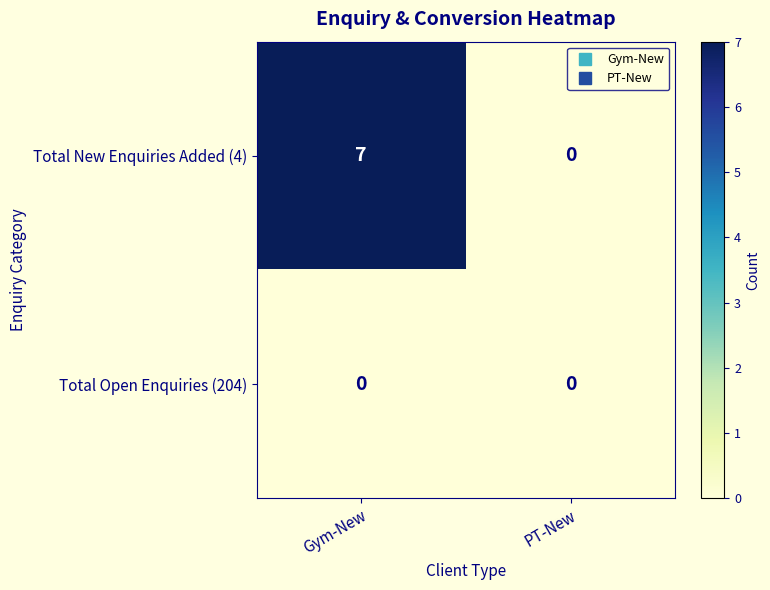

Reading left to right, extract all data points from this chart.

Total New Enquiries Added (4): 7	0
Total Open Enquiries (204): 0	0